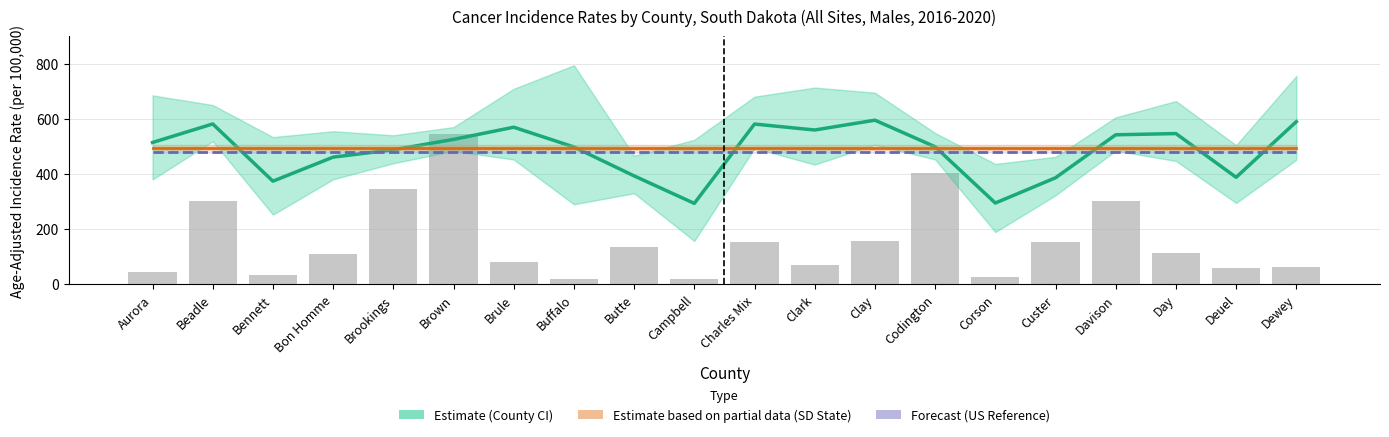

What is the difference between the County Rate values at Custer and Bon Homme?

75.0